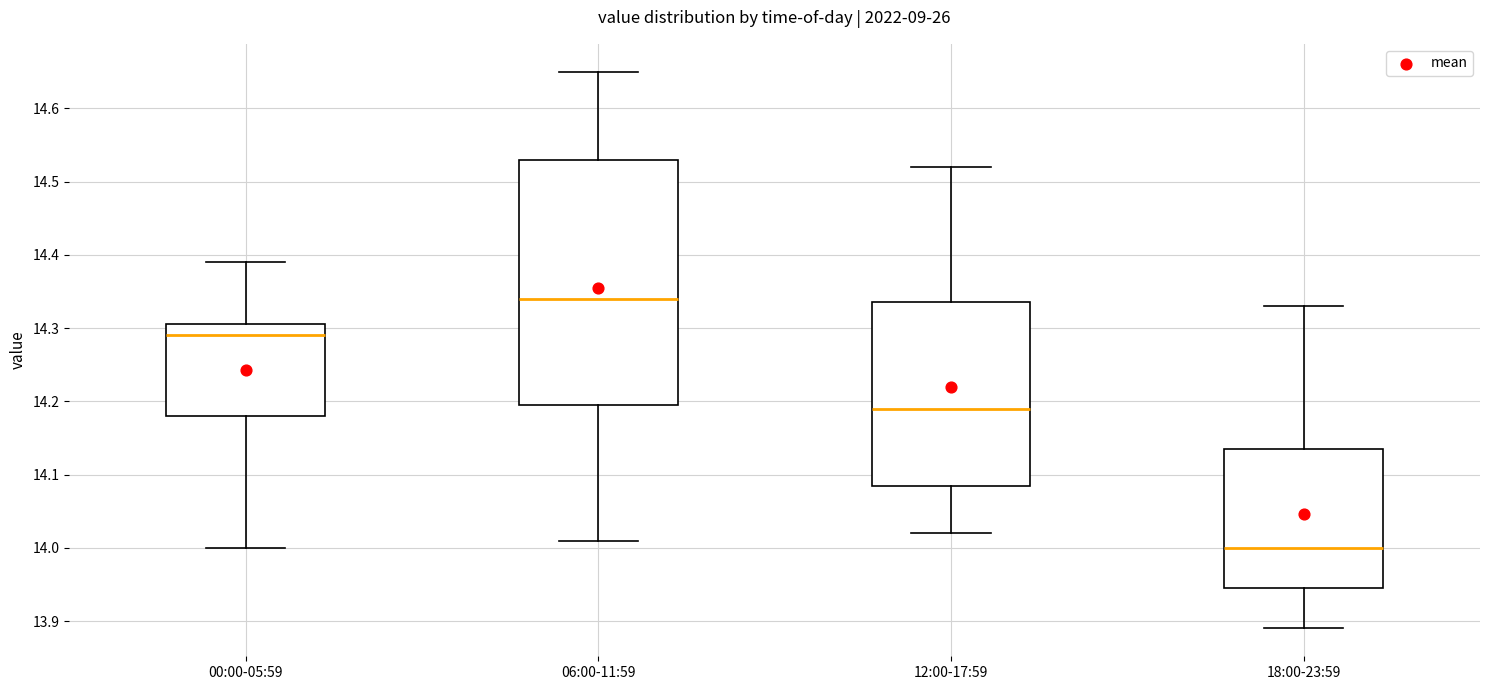

Reading left to right, read every box against the y-axis: the position of its median line, the range the box covers, and the ends of its whiskers. The values are not printed on the chart, so give them approximately, as read against the axis.

00:00-05:59: median 14.29, box 14.18 to 14.31, whiskers 14.00 to 14.39
06:00-11:59: median 14.34, box 14.20 to 14.53, whiskers 14.01 to 14.65
12:00-17:59: median 14.19, box 14.09 to 14.34, whiskers 14.02 to 14.52
18:00-23:59: median 14.00, box 13.95 to 14.14, whiskers 13.89 to 14.33